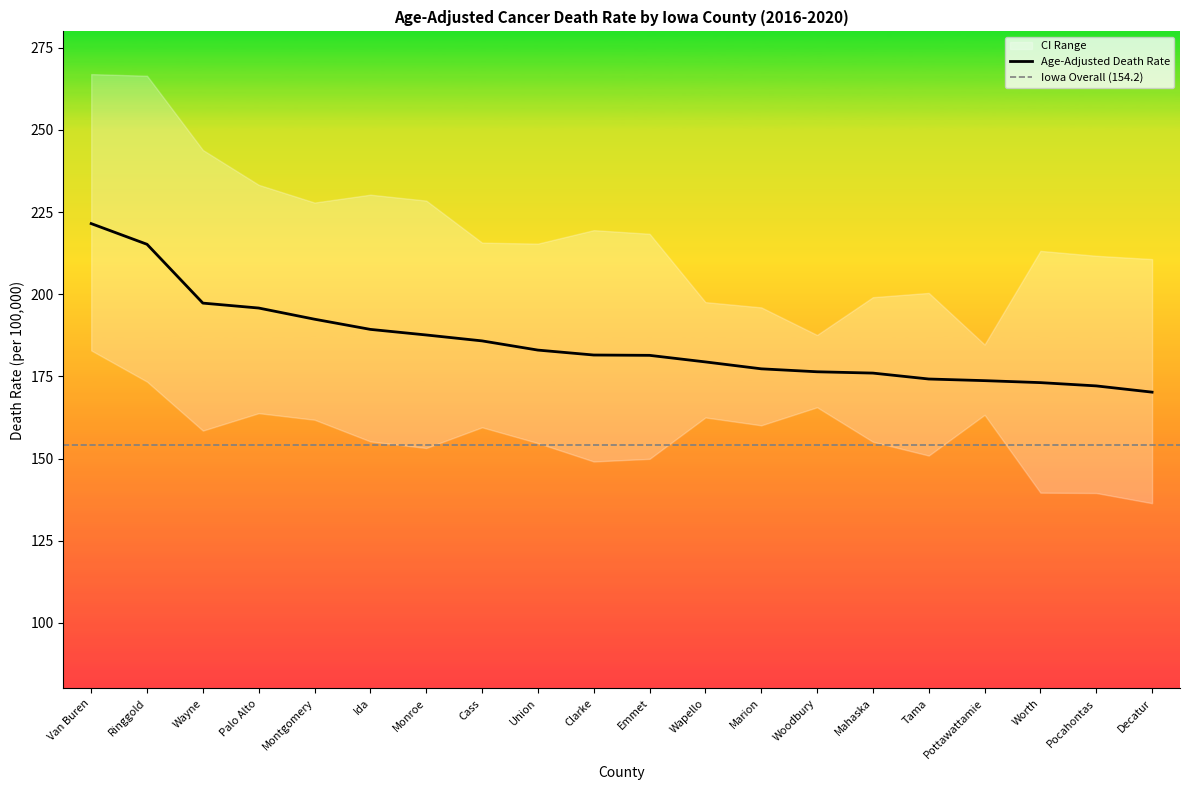

True or false: Age-Adjusted Death Rate and Lower CI (Rate) cross at least once.

False